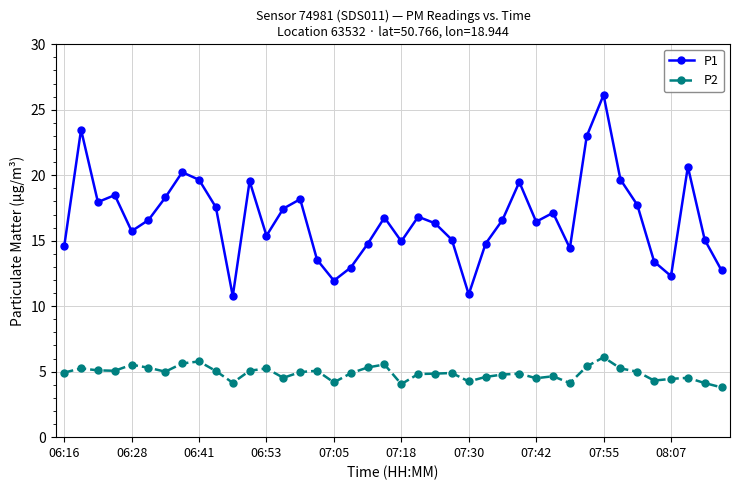

How many values in the P1 series exceed 16?

23